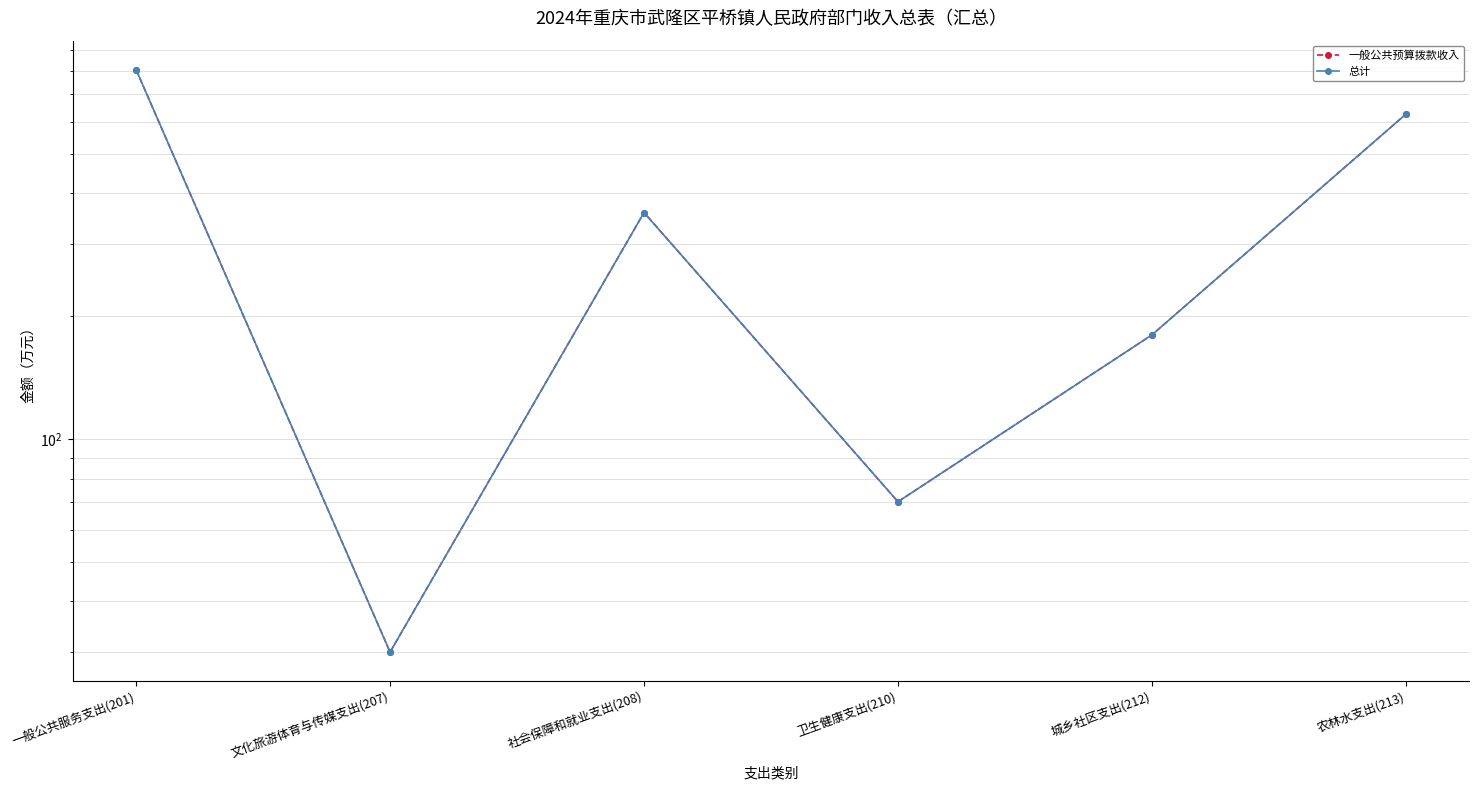

What is the average value of the 一般公共预算拨款收入 series?

344.7